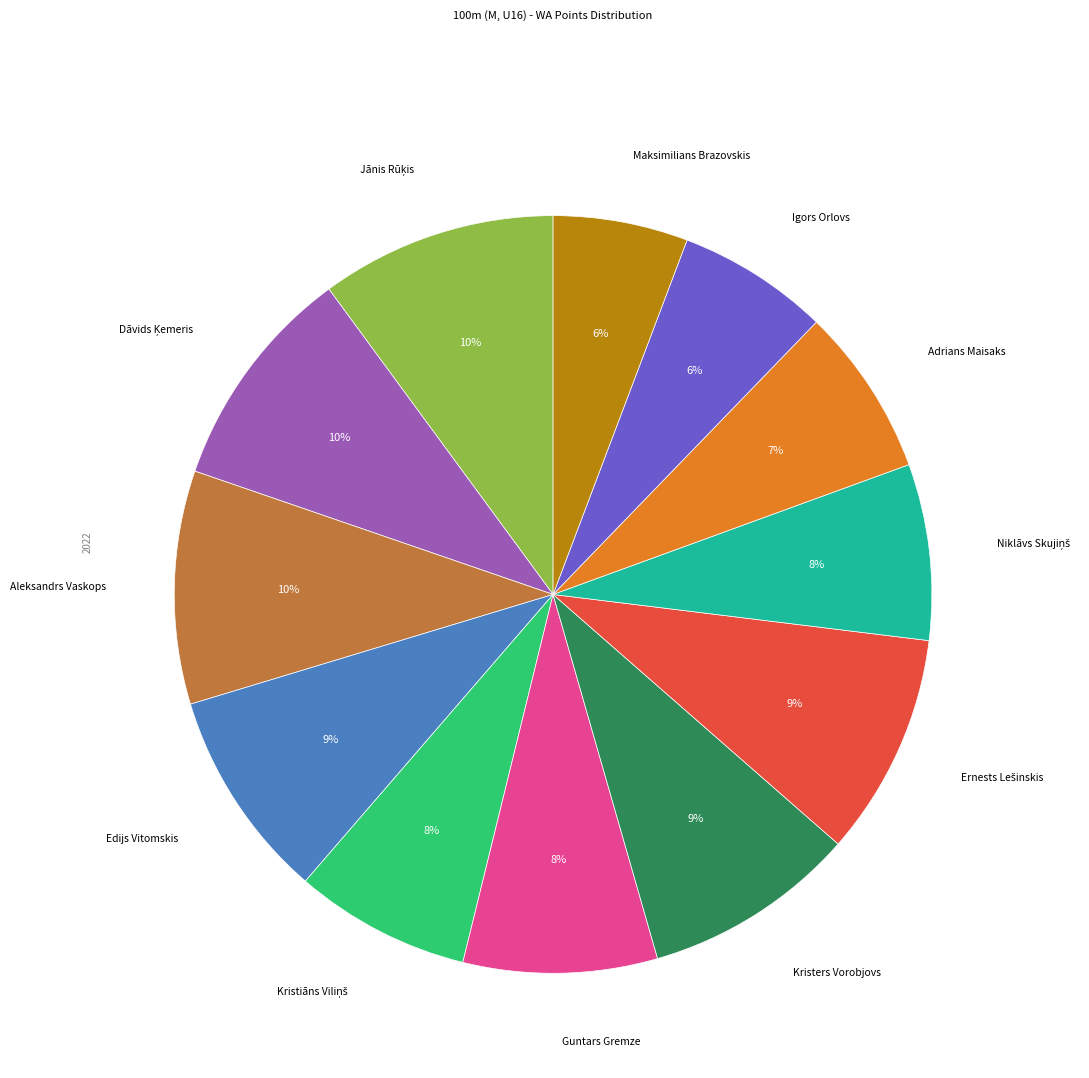

To the nearest percent, what portion does Maksimilians Brazovskis represent?

6%